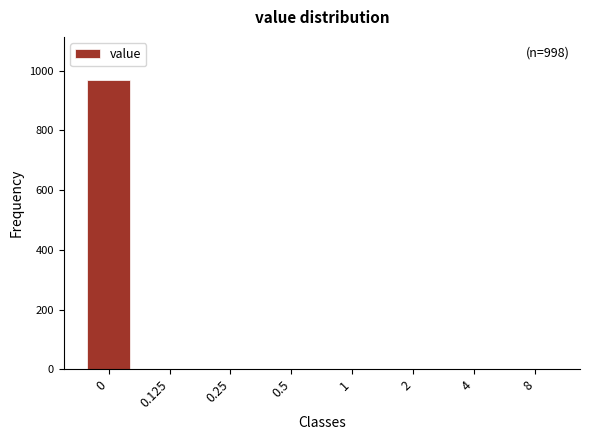

Reading left to right, what are all the values shown in this chart?

0=968	0.125=0	0.25=0	0.5=0	1=0	2=0	4=0	8=0